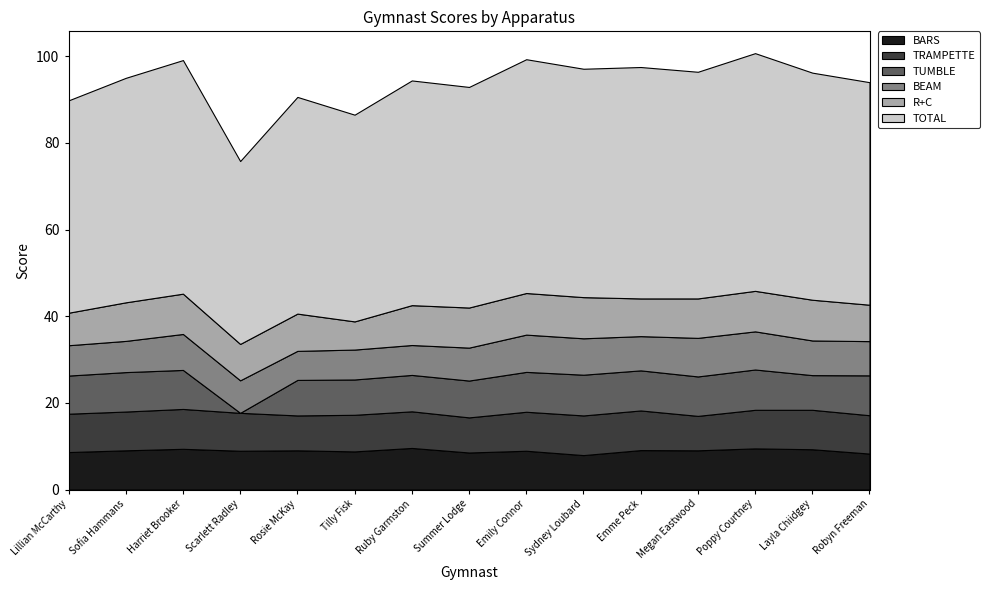

True or false: TOTAL and TRAMPETTE cross at least once.

False